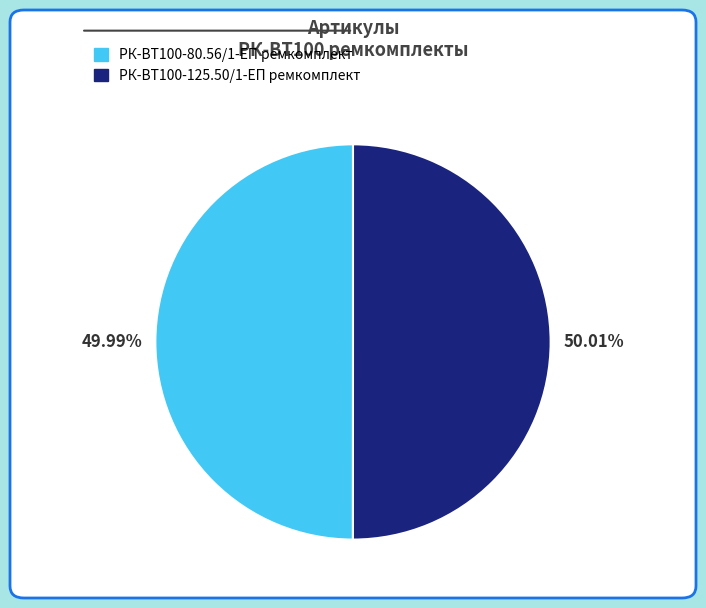

Approximately how many times larger is the value at РК-ВТ100-125.50/1-ЕП ремкомплект compared to РК-ВТ100-80.56/1-ЕП ремкомплект?

1.0